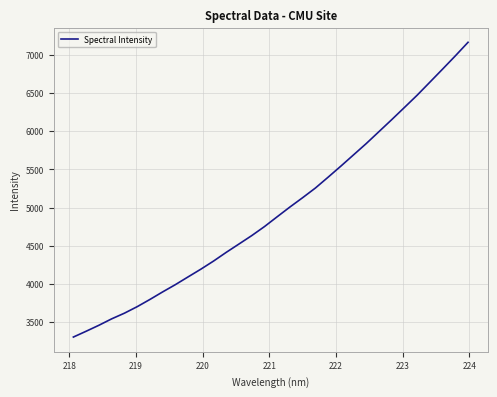

What is the minimum value shown in the chart?

3304.0